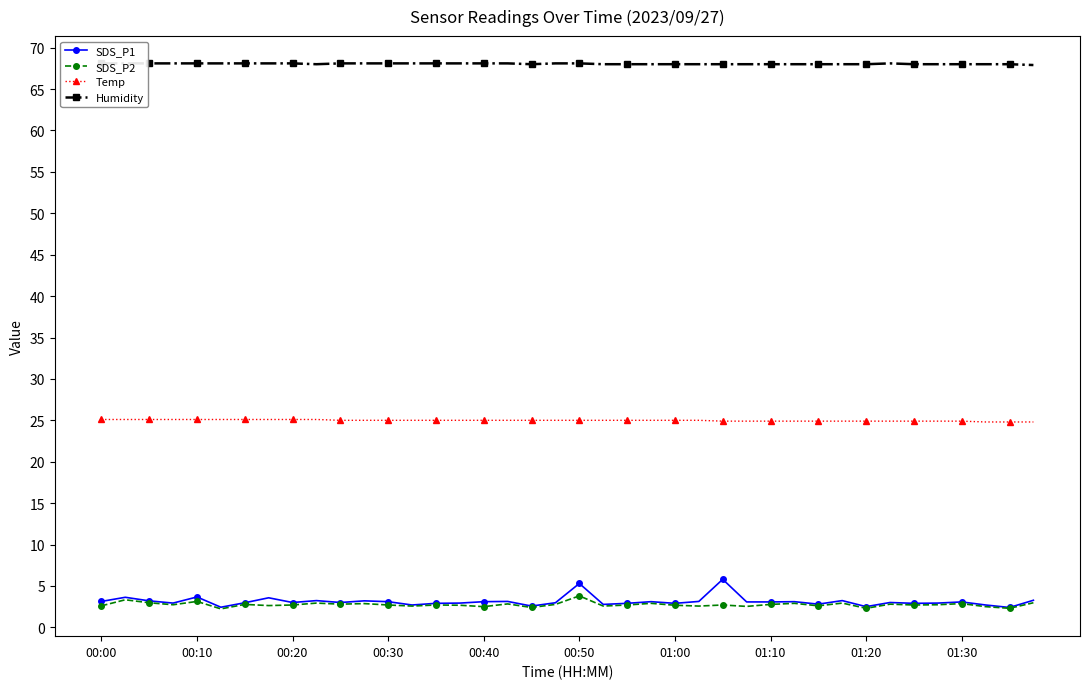

How many values in the Temp series exceed 25?

10